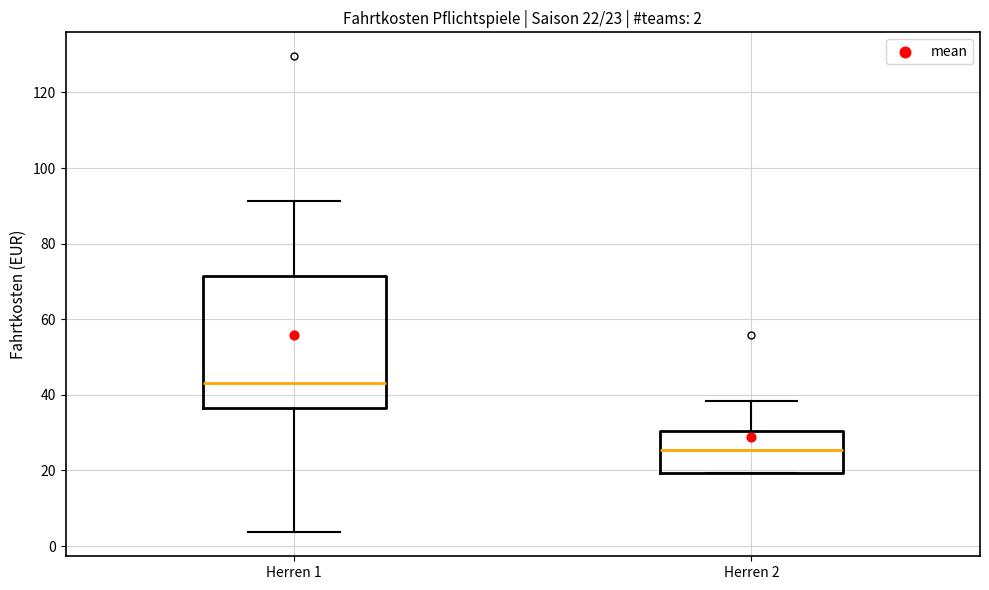

Which box is the tallest, from its lower edge to its upper edge?

Herren 1